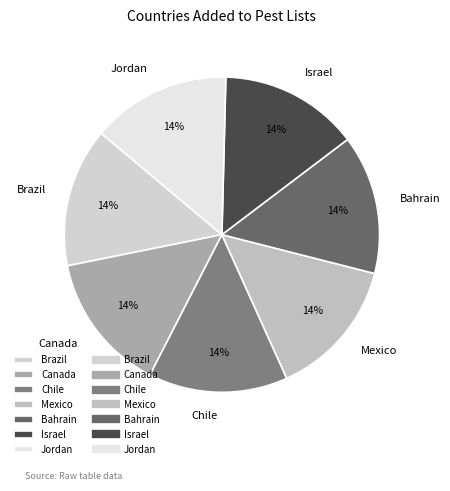

Is the sum of Israel and Canada greater than half?

No